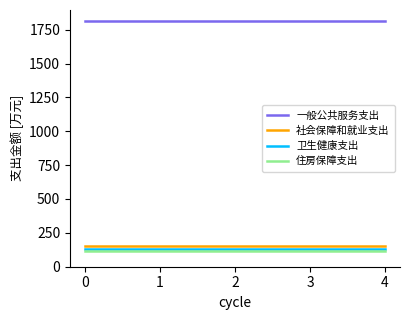

Reading left to right, list all the values displayed in this chart.

一般公共服务支出: 1810.5	1810.5	1810.5	1810.5	1810.5
社会保障和就业支出: 156.4	156.4	156.4	156.4	156.4
卫生健康支出: 132.2	132.2	132.2	132.2	132.2
住房保障支出: 117.9	117.9	117.9	117.9	117.9